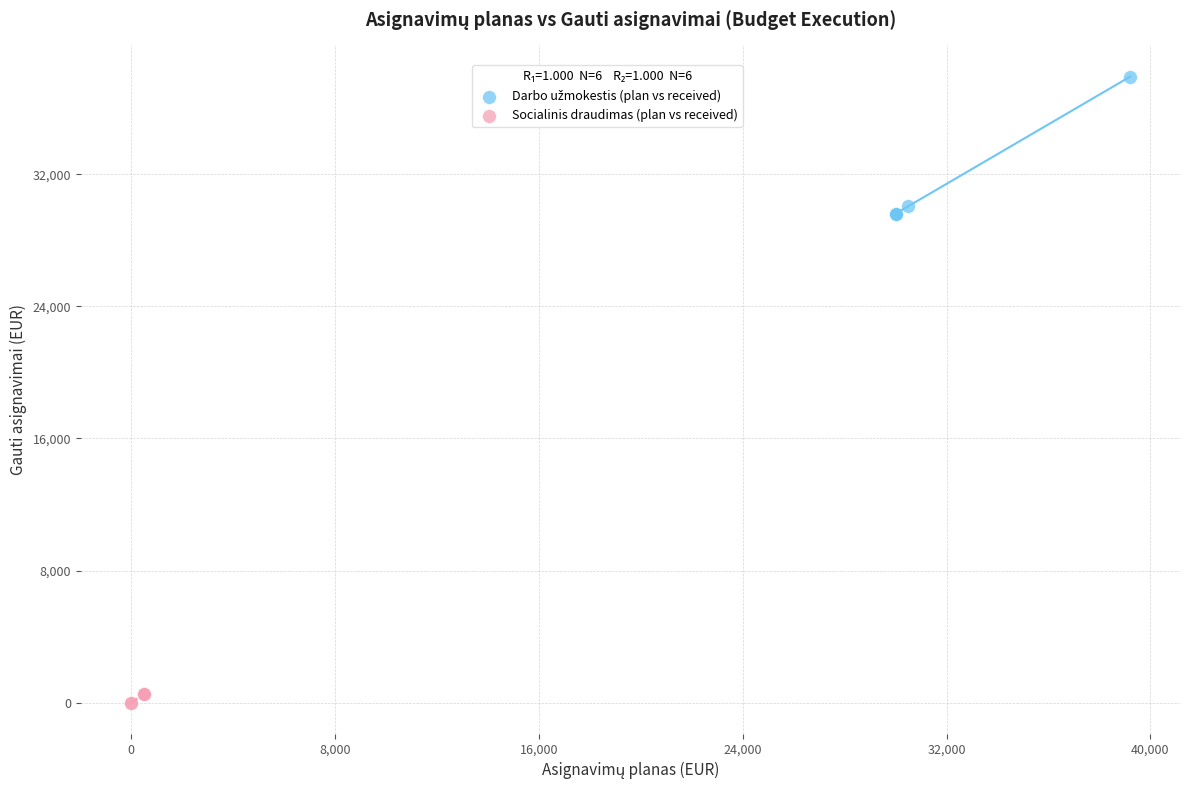

Which series reaches the minimum Y coordinate?

Socialinis draudimas (plan vs received)